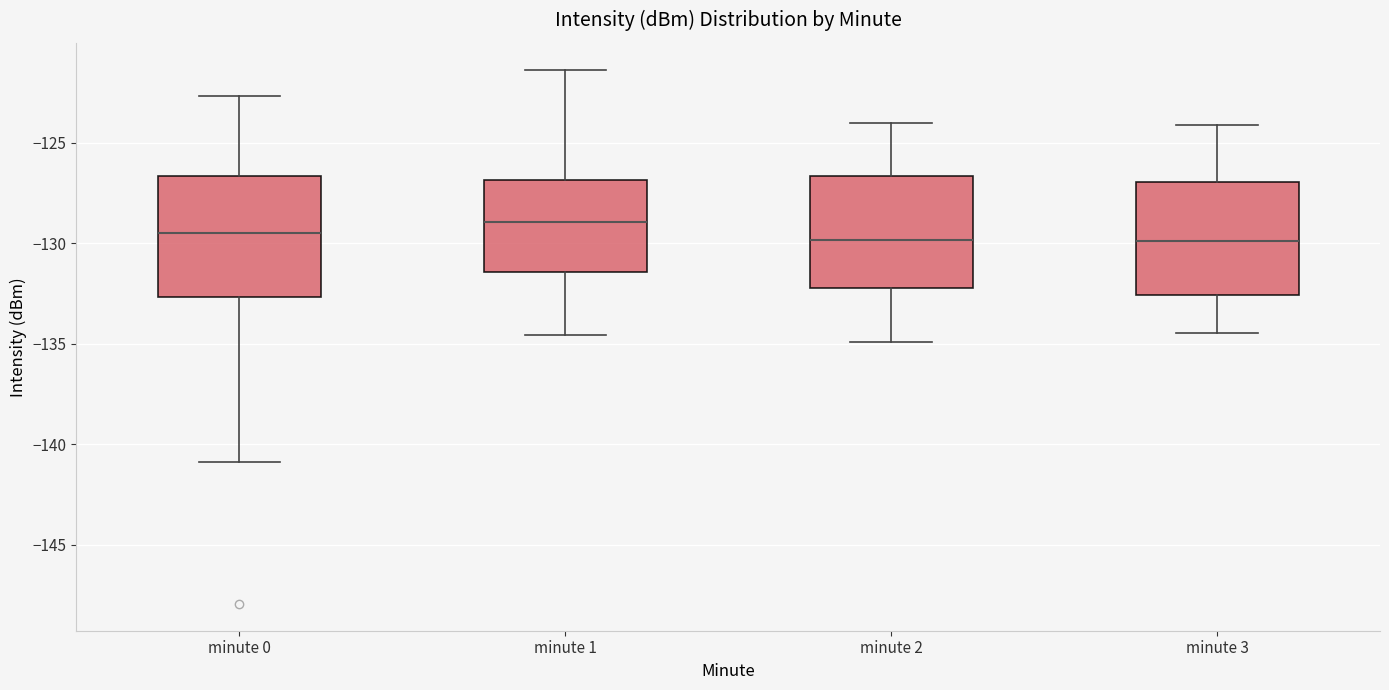

Reading left to right, read every box against the y-axis: the position of its median line, the range the box covers, and the ends of its whiskers. The values are not printed on the chart, so give them approximately, as read against the axis.

minute 0: median -129.5, box -132.5 to -126.5, whiskers -141.0 to -122.5
minute 1: median -129.0, box -131.5 to -127.0, whiskers -134.5 to -121.5
minute 2: median -130.0, box -132.0 to -126.5, whiskers -135.0 to -124.0
minute 3: median -130.0, box -132.5 to -127.0, whiskers -134.5 to -124.0